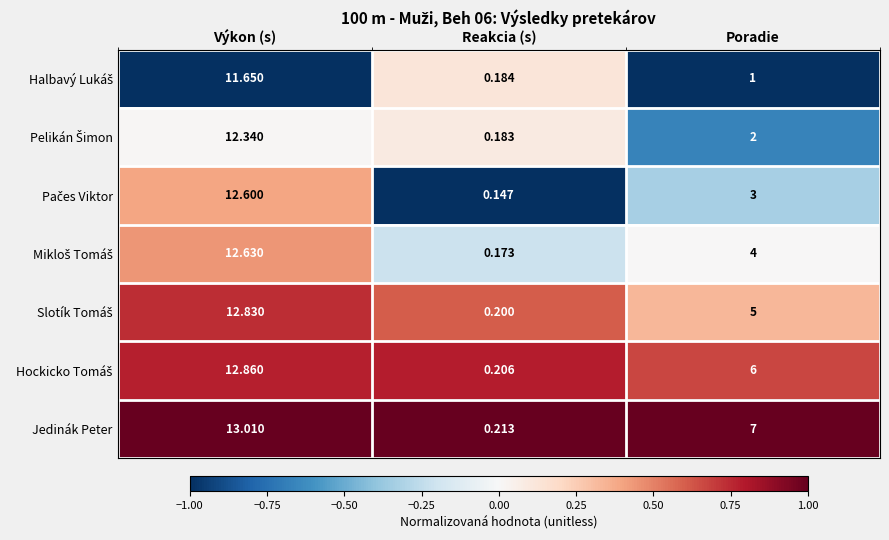

Which label corresponds to the largest value in the chart?

Výkon (s)